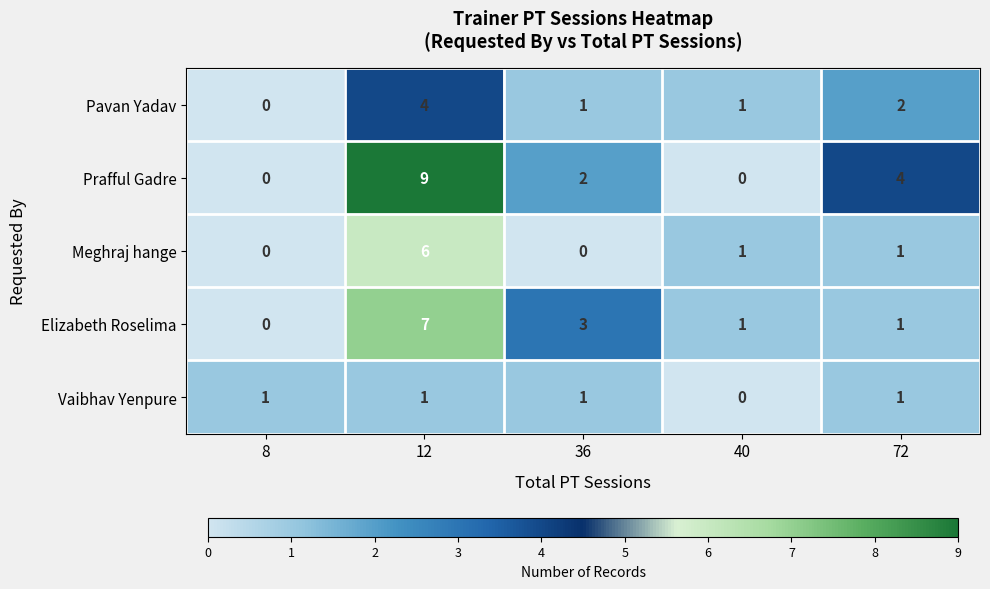

How many series are shown in this chart?

5